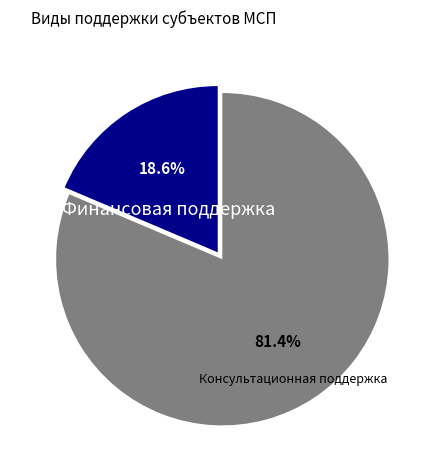

How many slices are in this pie chart?

2